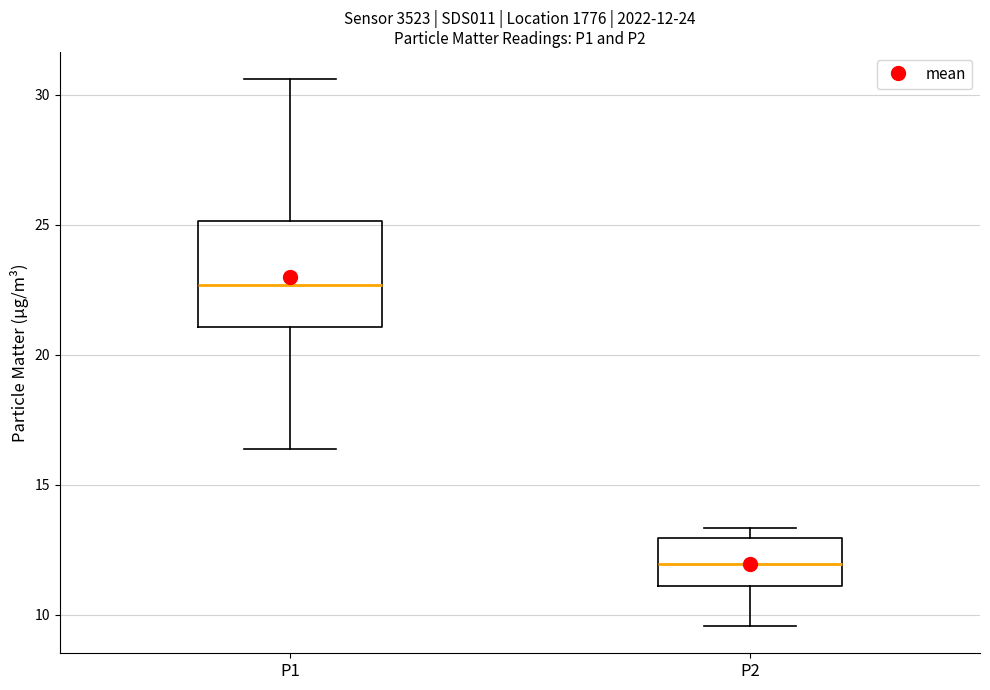

Which box has the lowest median line?

P2